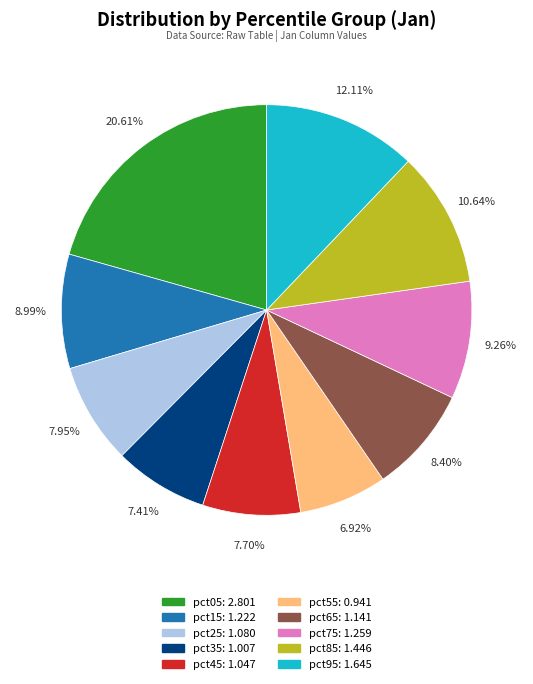

How many segments does this pie chart have?

10